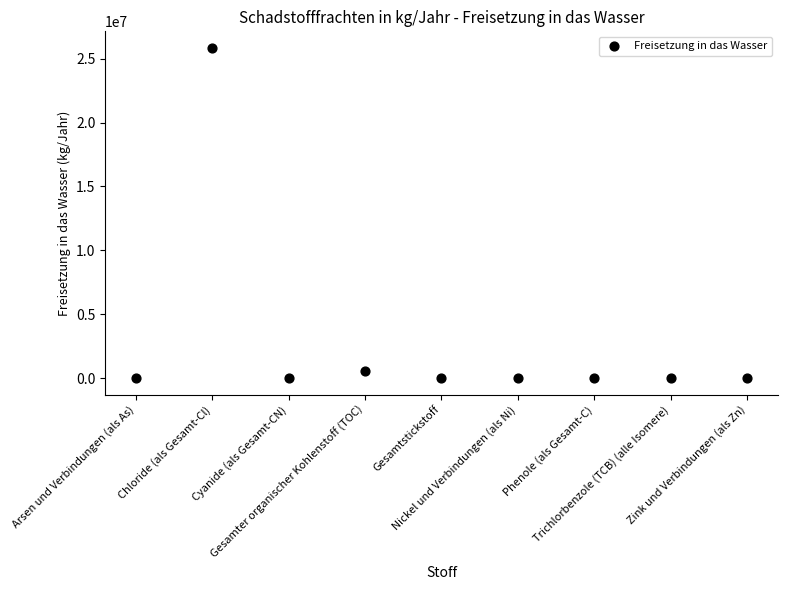

What is the average Y value?

2941996